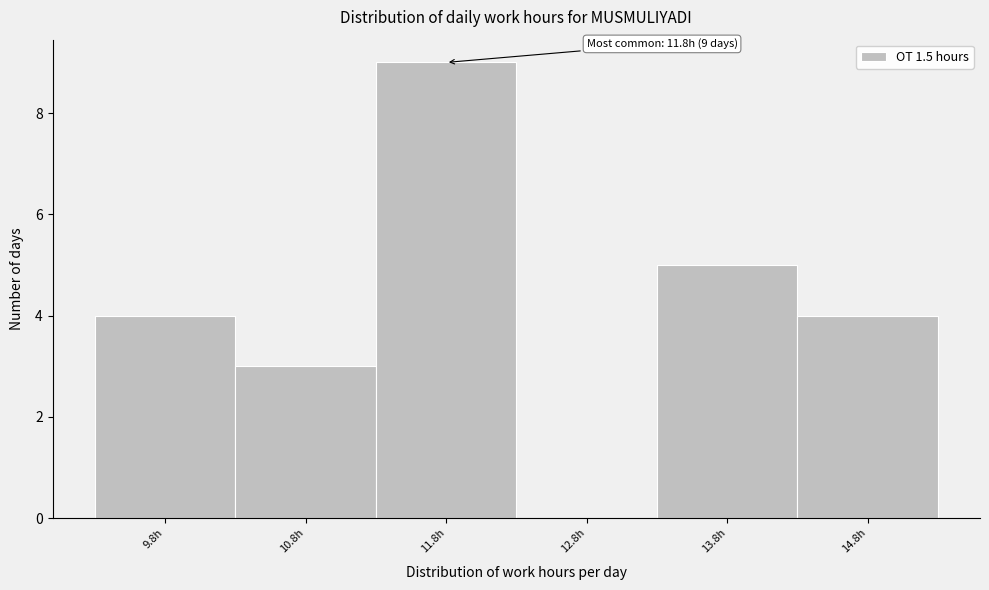

Which range on the x-axis has the tallest bar?

11.25 to 12.25